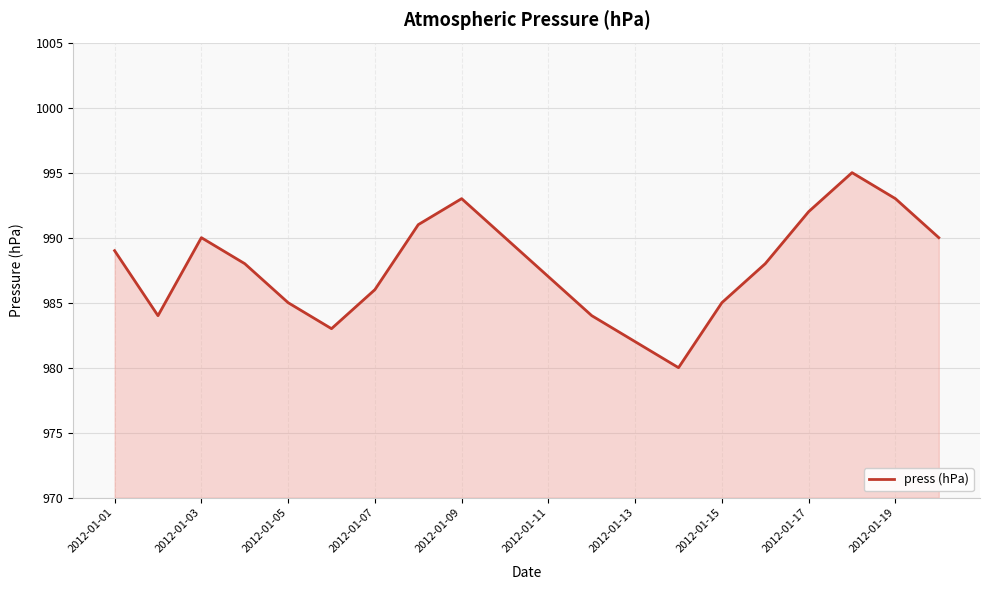

What is the smallest value displayed?

980